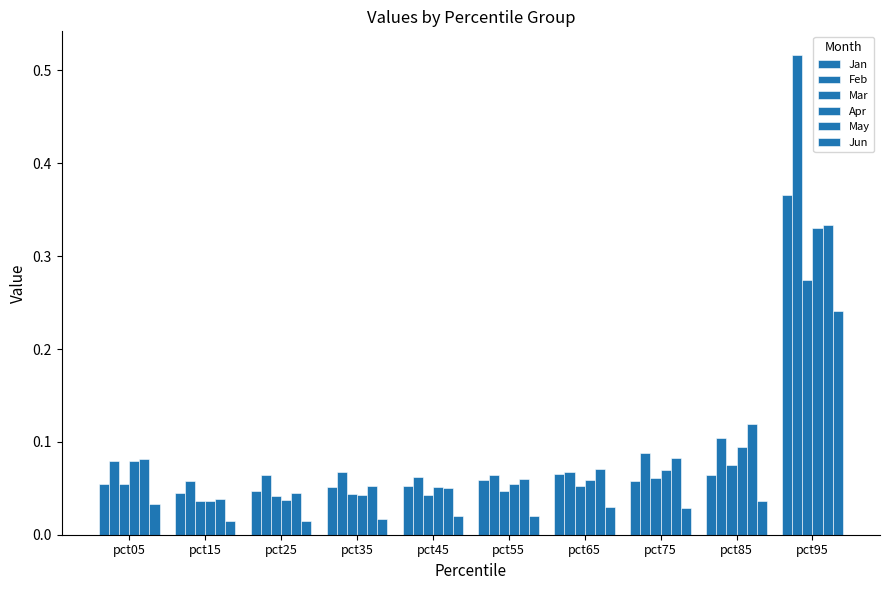

How many groups of bars are there?

10